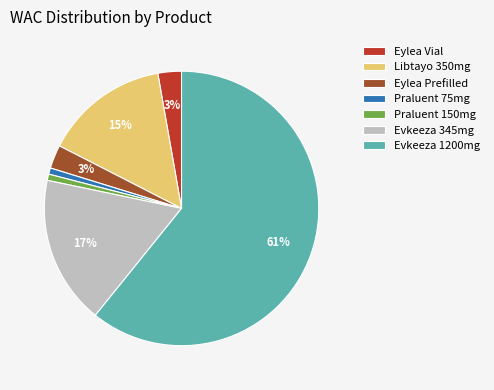

Which category has the biggest portion of the pie?

Evkeeza 1200mg